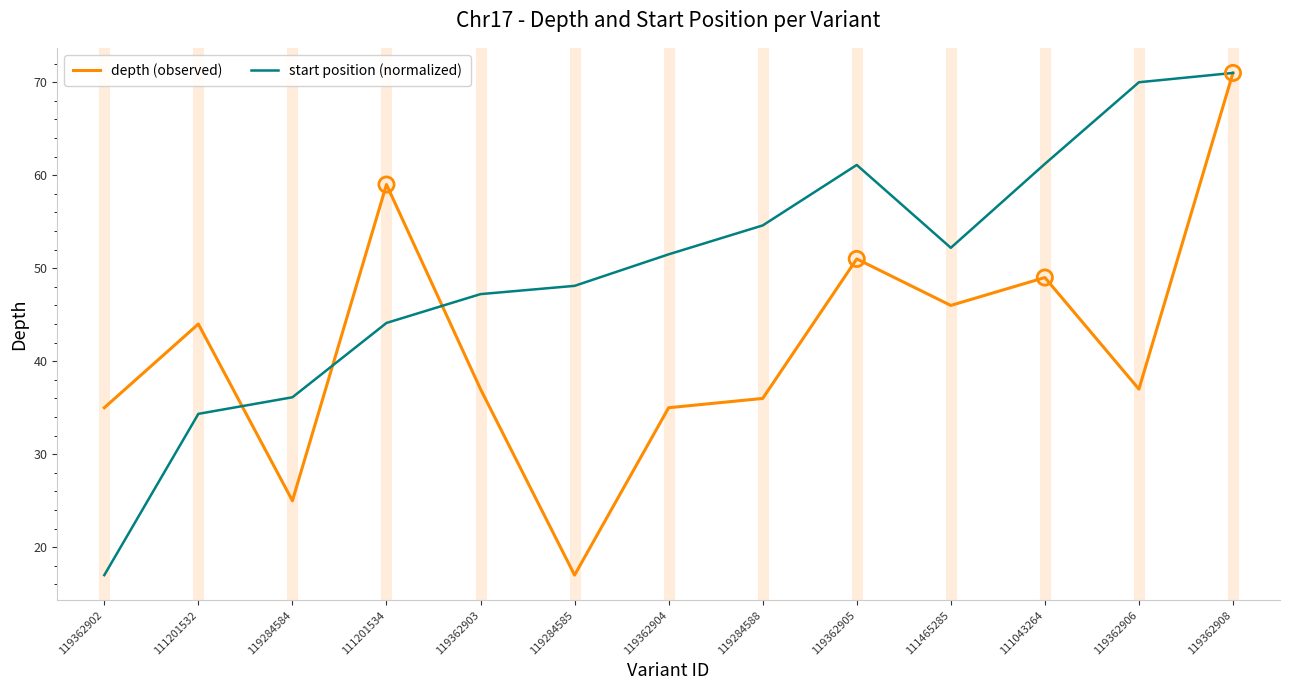

Which series has the largest total across all categories?

start position (normalized)